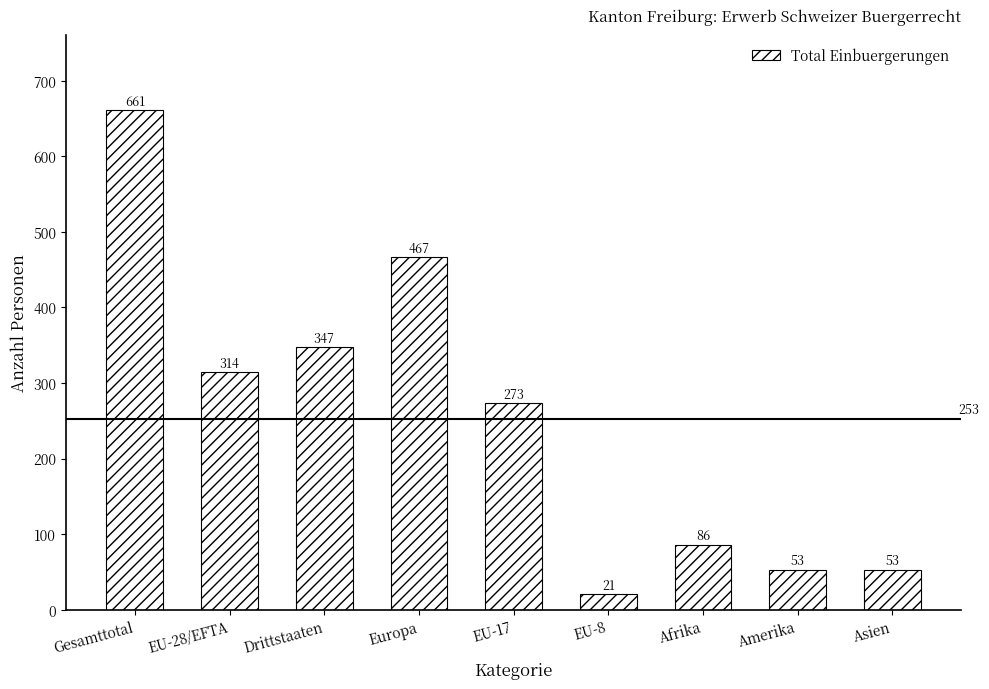

At which category does the chart reach its peak across all series?

Gesamttotal